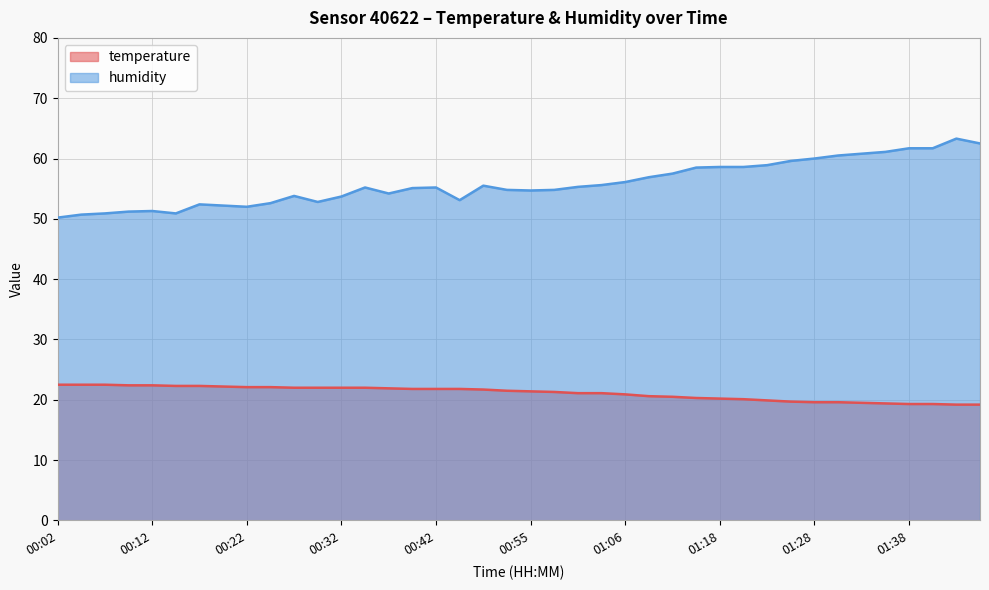

Which label corresponds to the largest value in the chart?

01:43